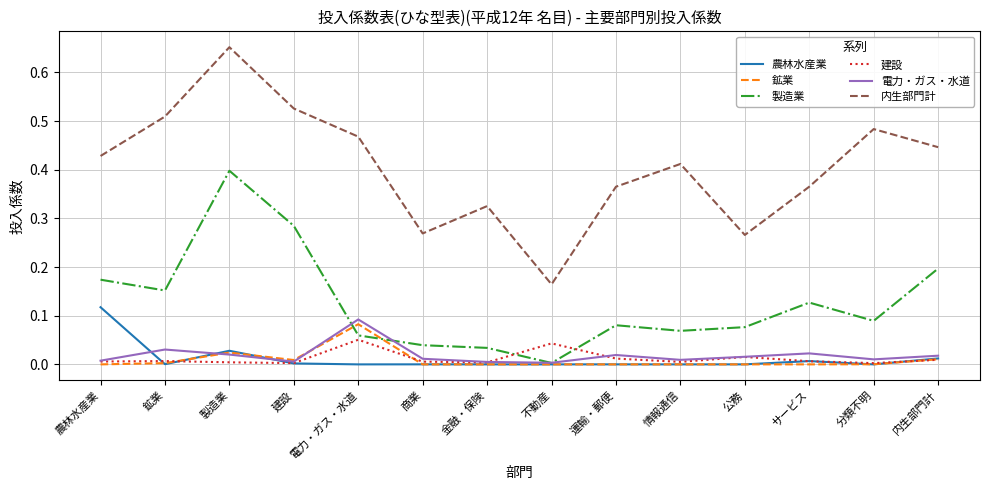

The 農林水産業 series shows -0.1 at 金融・保険. True or false?

False